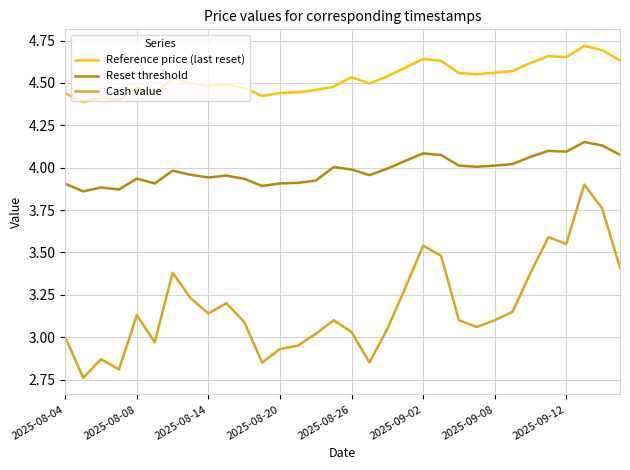

Which series has the largest total across all categories?

Reference price (last reset)